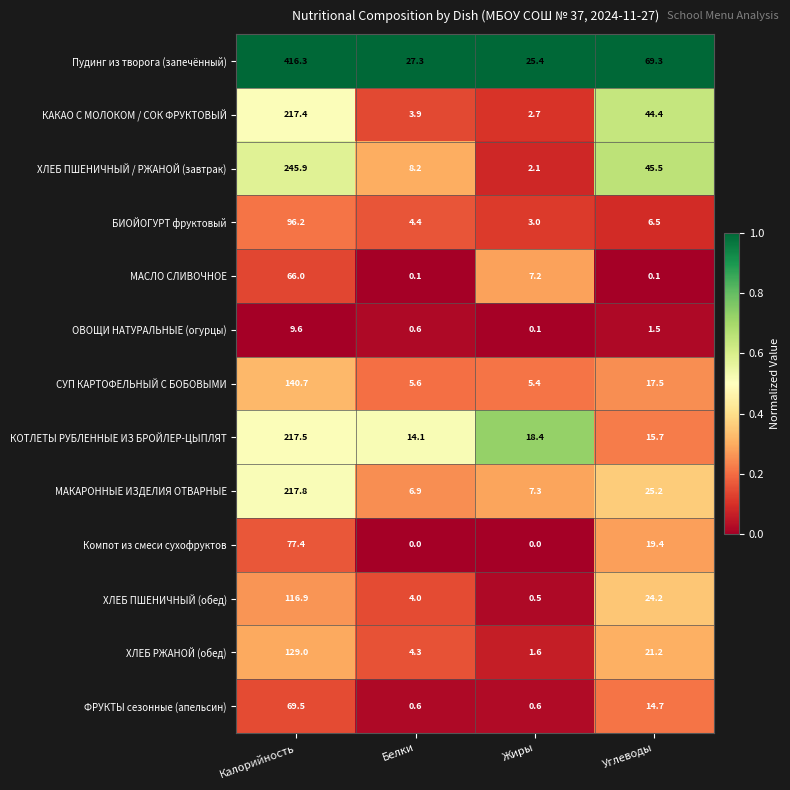

Which category has the lowest value in the СУП КАРТОФЕЛЬНЫЙ С БОБОВЫМИ series?

Жиры